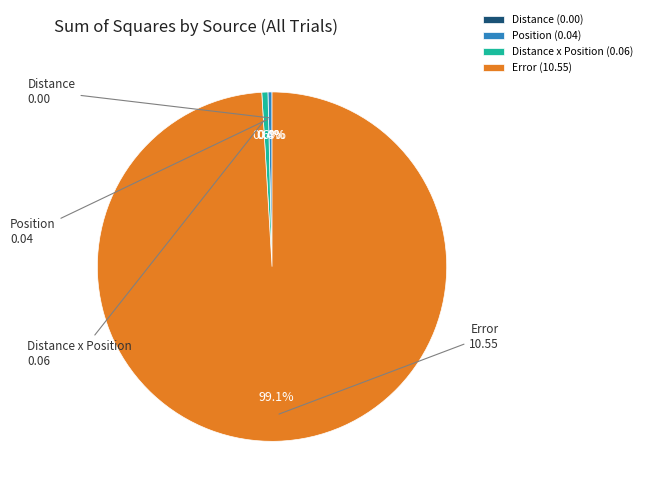

Do Position and Distance together represent more than half of the pie?

No